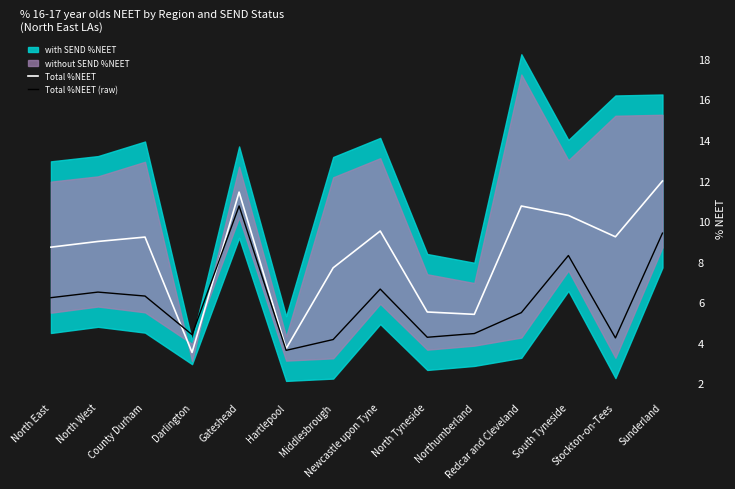

Is it true that Total %NEET (raw) equals 2.4 at Redcar and Cleveland?

False